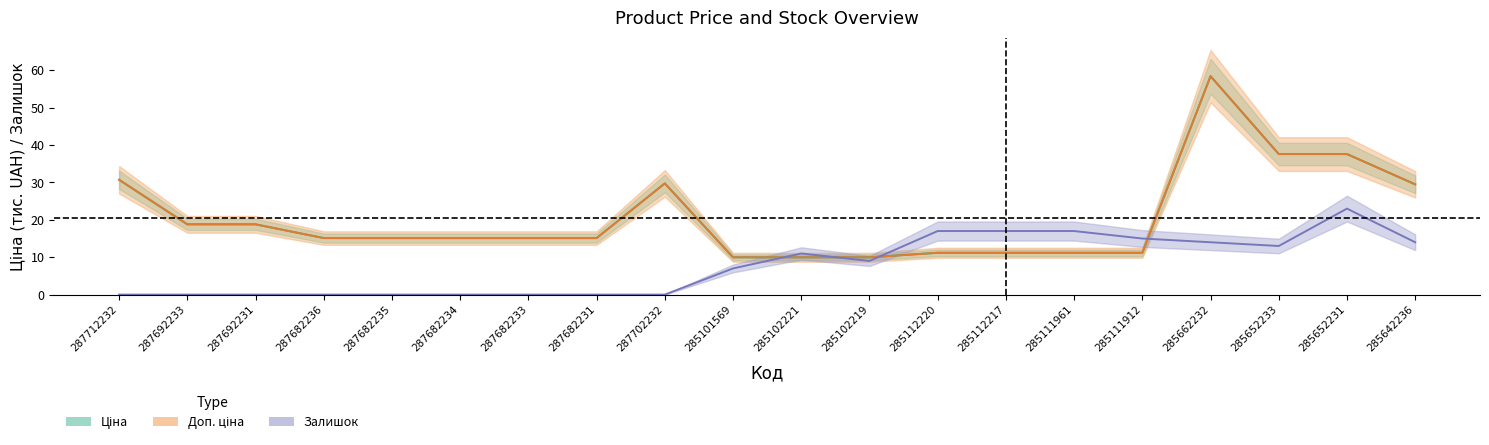

How many positive values does the Залишок series have?

11